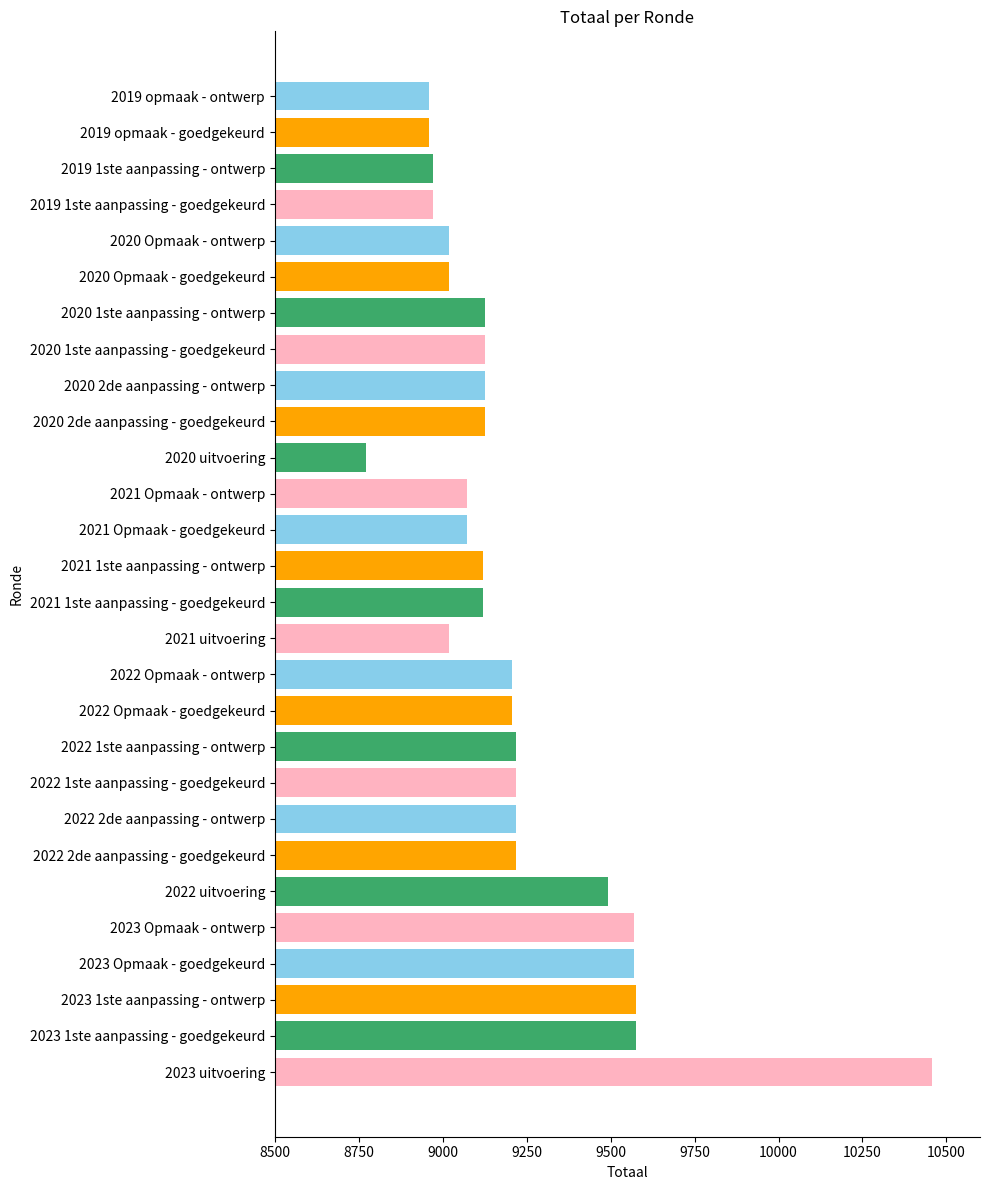

Between 2022 1ste aanpassing - ontwerp and 2021 1ste aanpassing - ontwerp, which is larger?

2022 1ste aanpassing - ontwerp